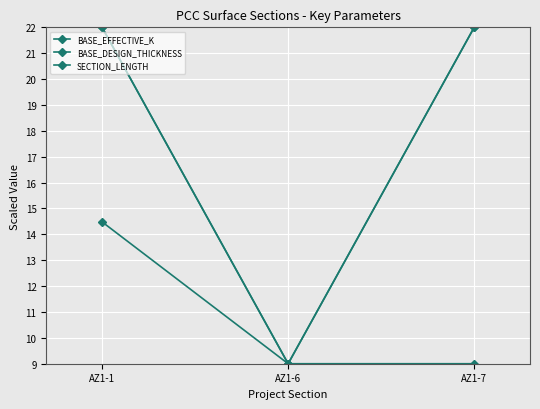

Reading right to left, what are all the values shown in this chart?

BASE_EFFECTIVE_K: AZ1-7=22.0	AZ1-6=9.0	AZ1-1=14.5
BASE_DESIGN_THICKNESS: AZ1-7=9.0	AZ1-6=9.0	AZ1-1=22.0
SECTION_LENGTH: AZ1-7=22.0	AZ1-6=9.0	AZ1-1=22.0